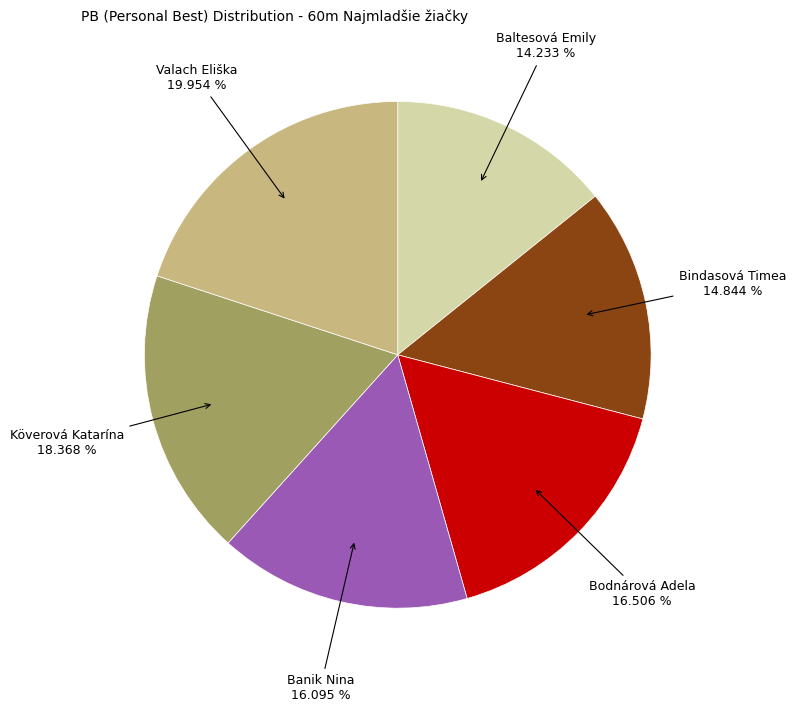

Does any single category account for the majority?

No